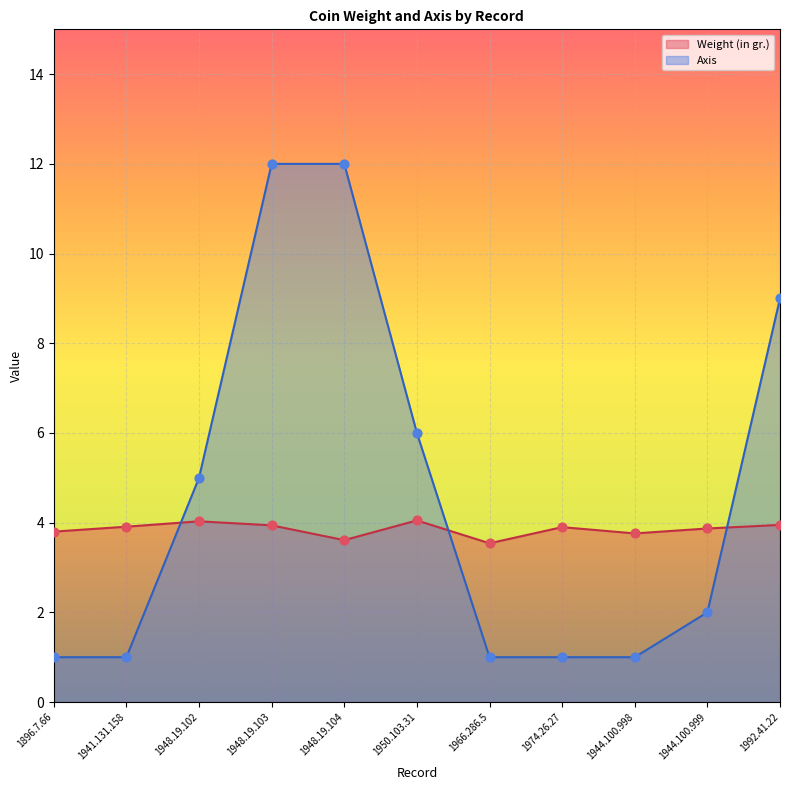

What is the total value across all series at 1950.103.31?

10.1